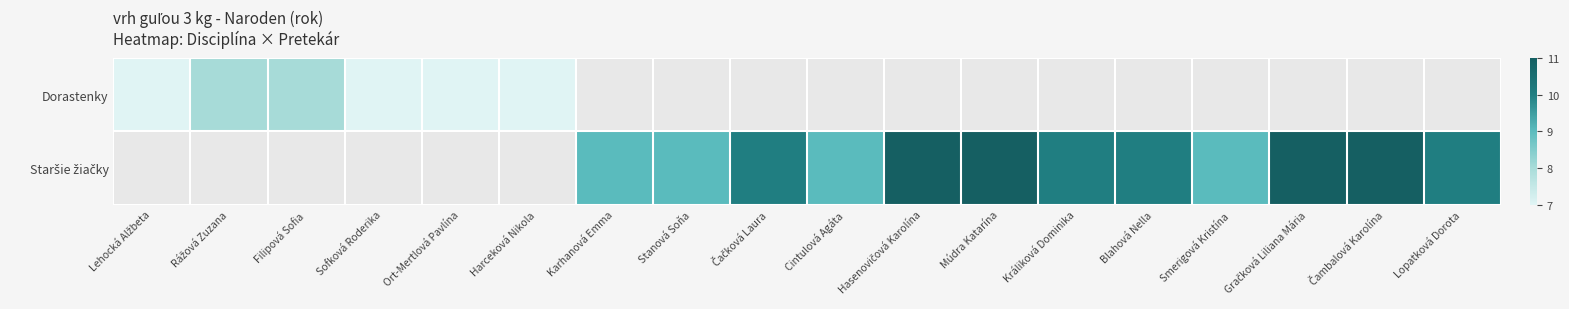

At which label does Dorastenky reach its peak?

Rážová Zuzana